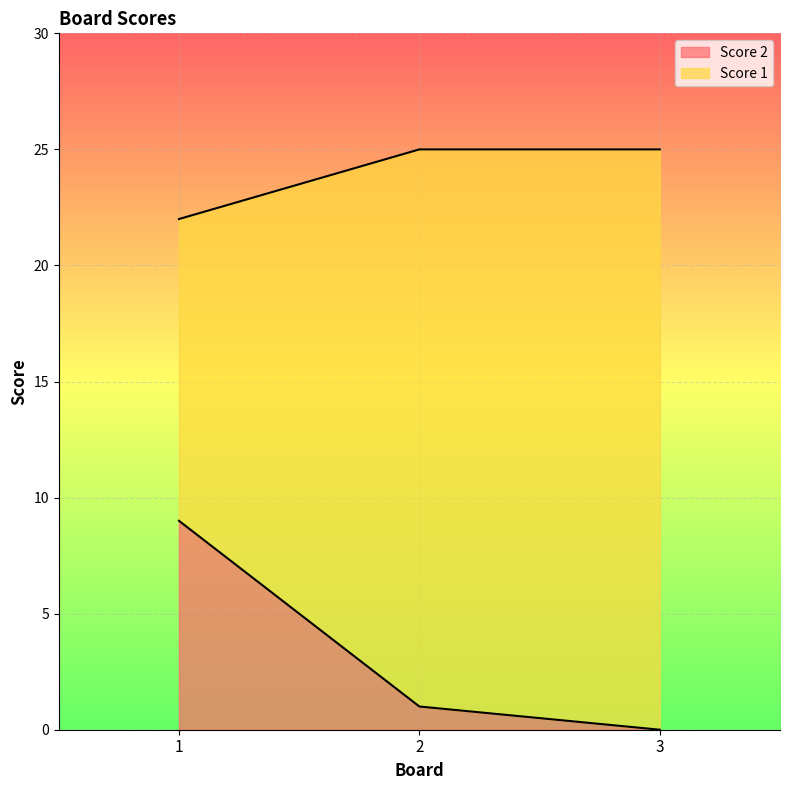

What is the average value of the Score 1 series?

24